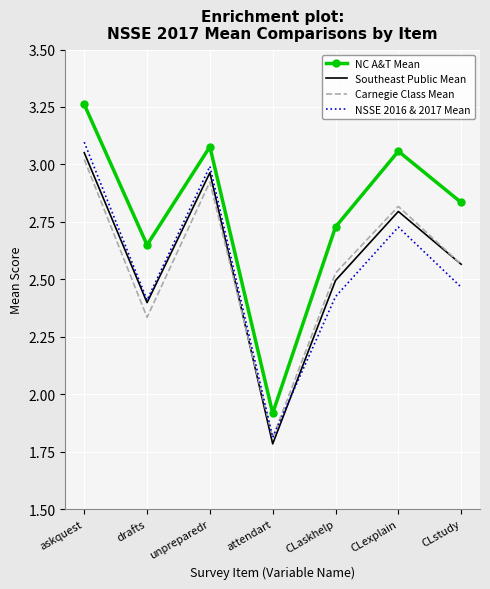

Which category has the highest value in the Southeast Public Mean series?

askquest